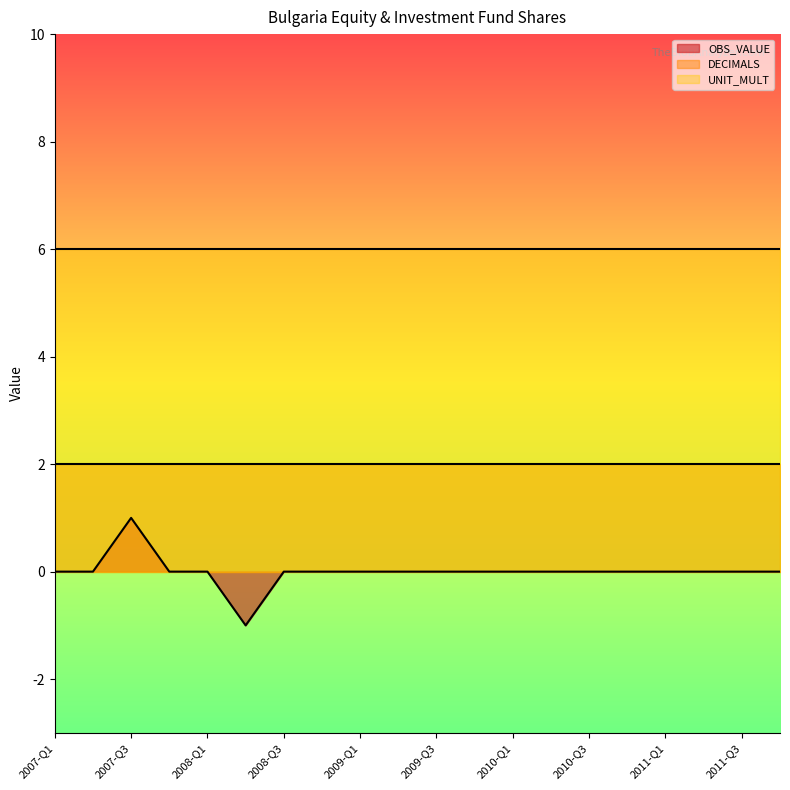

What is the lowest value of the DECIMALS series?

2